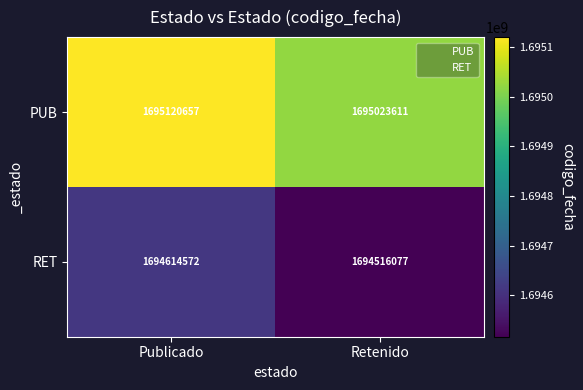

Reading right to left, extract all data points from this chart.

PUB: 1695023611	1695120657
RET: 1694516077	1694614572